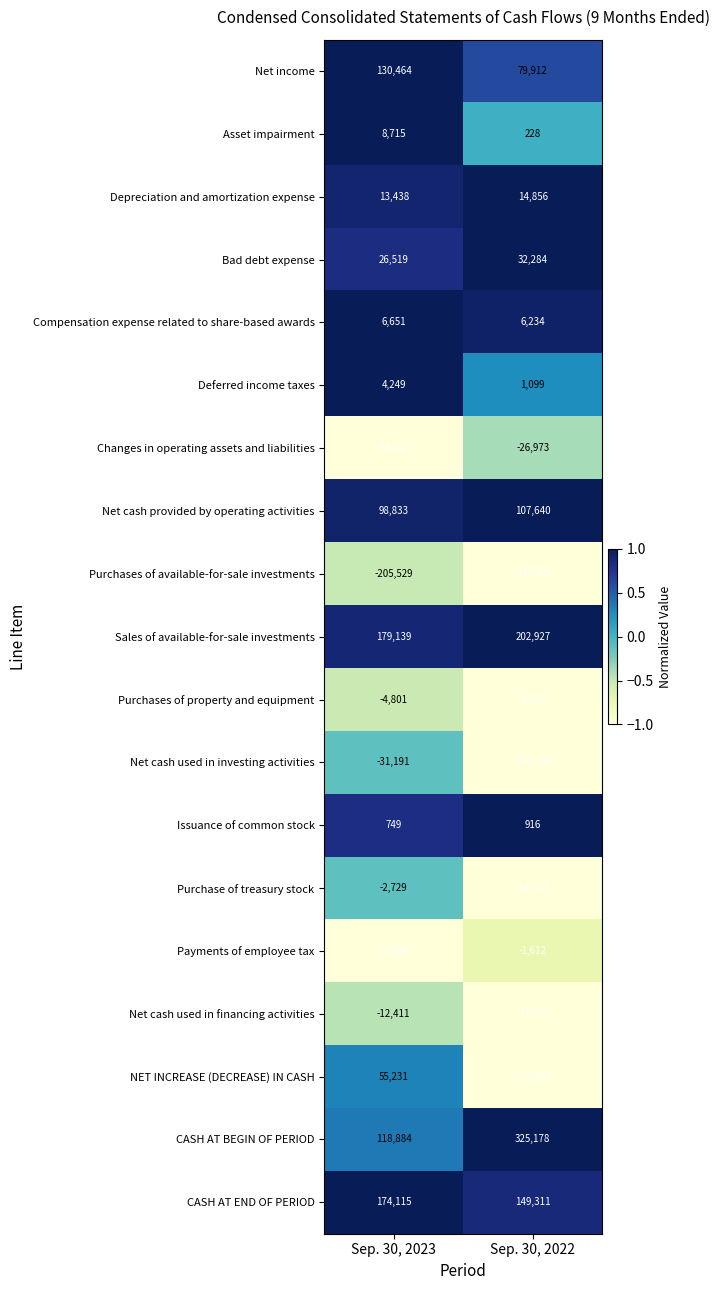

At which label is Purchases of available-for-sale investments closest to -308011?

Sep. 30, 2023